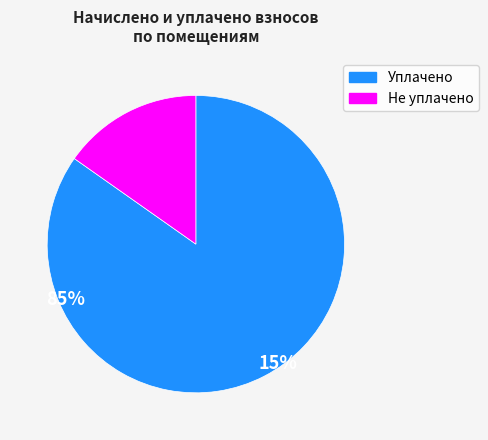

Does any single category account for the majority?

Yes